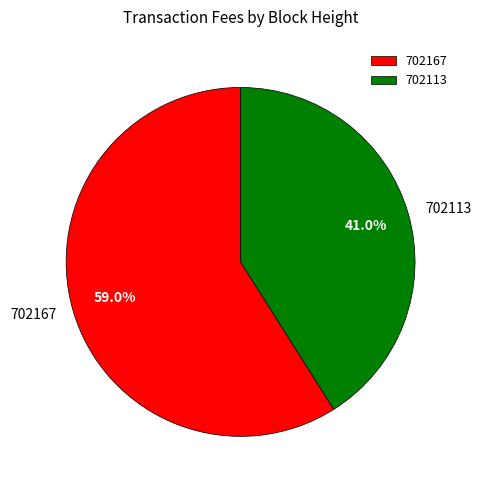

How many slices are in this pie chart?

2